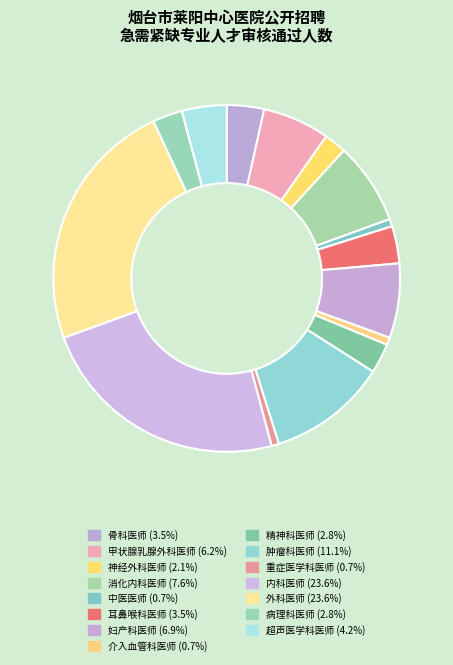

Which slice is the largest?

内科医师